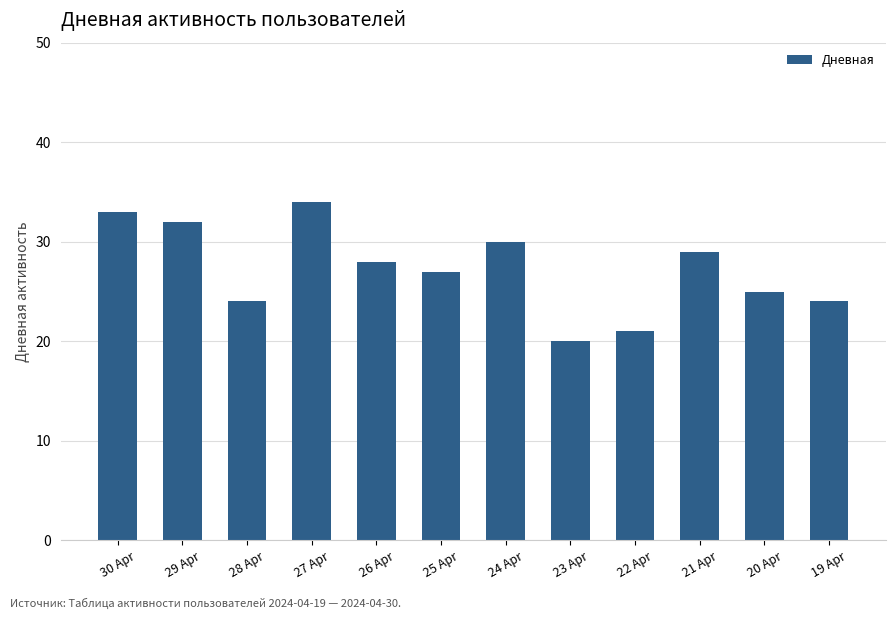

Where does the data first go above 28?

30 Apr